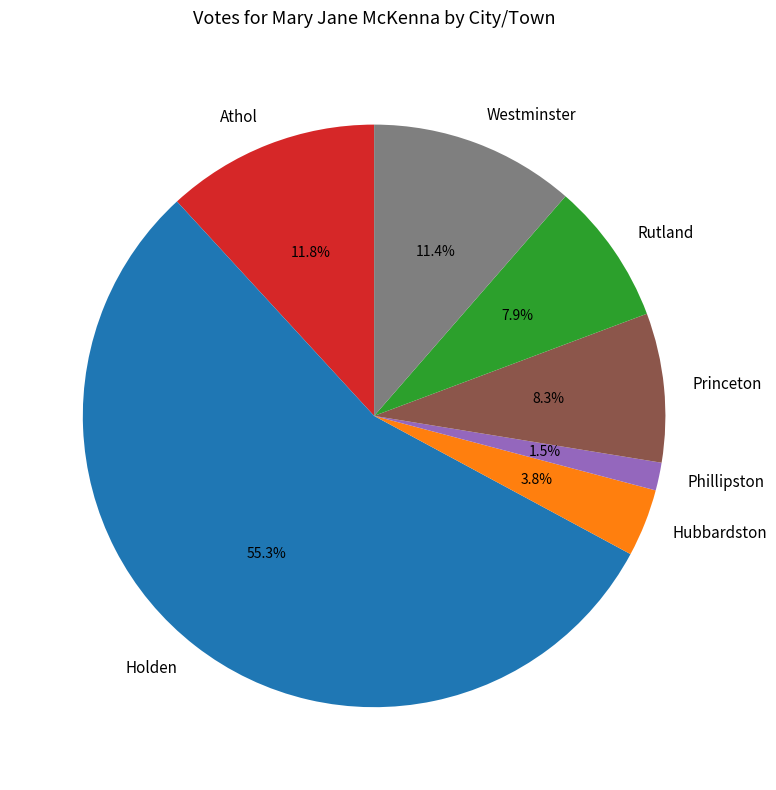

What percentage is the Athol slice, to the nearest percent?

12%